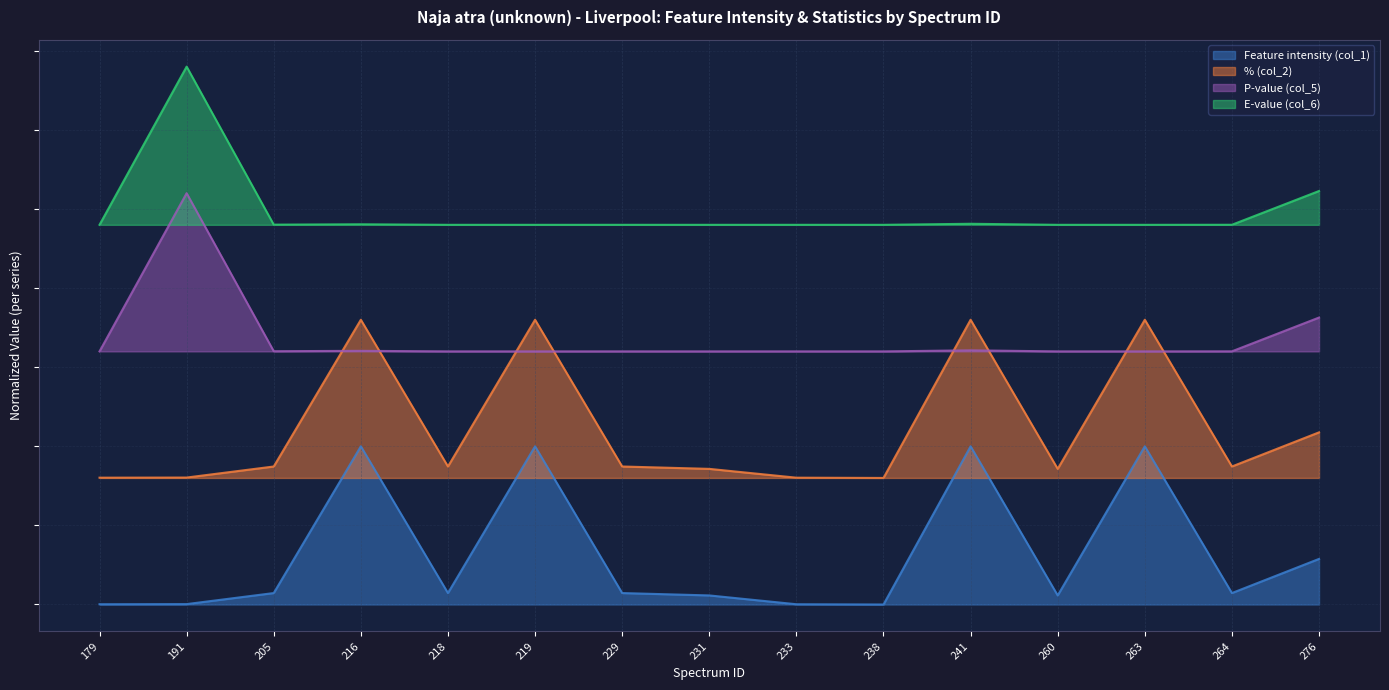

Reading right to left, what are all the values shown in this chart?

Feature intensity (col_1): 0.3	0.1	1.0	0.1	1.0	0.0	0.0	0.1	0.1	1.0	0.1	1.0	0.1	0.0	0.0
% (col_2): 1.1	0.9	1.8	0.9	1.8	0.8	0.8	0.9	0.9	1.8	0.9	1.8	0.9	0.8	0.8
P-value (col_5): 1.8	1.6	1.6	1.6	1.6	1.6	1.6	1.6	1.6	1.6	1.6	1.6	1.6	2.6	1.6
E-value (col_6): 2.6	2.4	2.4	2.4	2.4	2.4	2.4	2.4	2.4	2.4	2.4	2.4	2.4	3.4	2.4